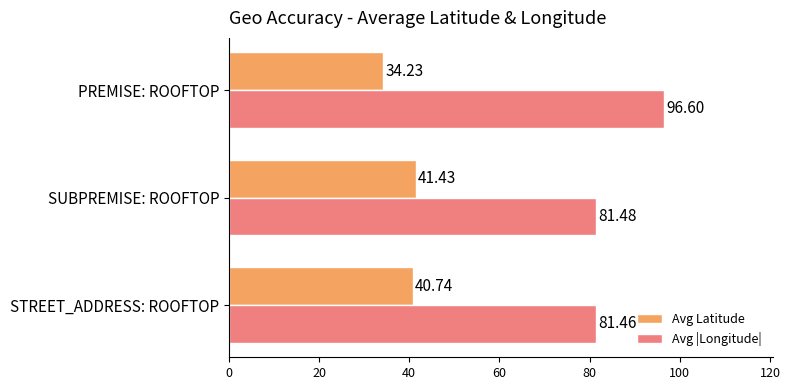

At which label does Avg |Longitude| reach its peak?

PREMISE: ROOFTOP